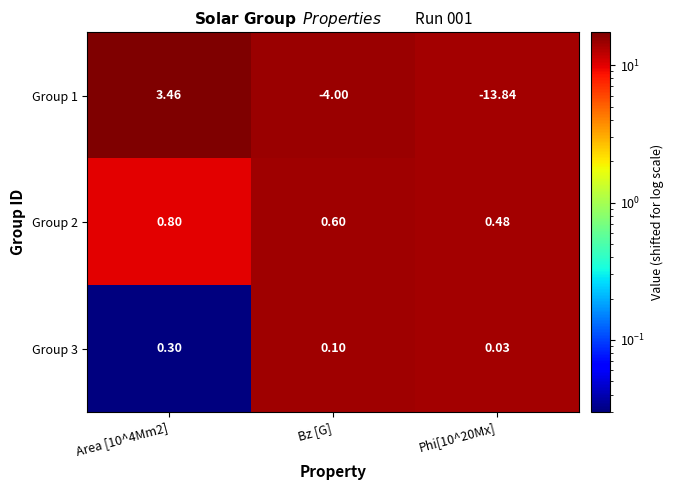

Is the value of Group 1 at Area [10^4Mm2] greater than the value of Group 2 at Bz [G]?

Yes